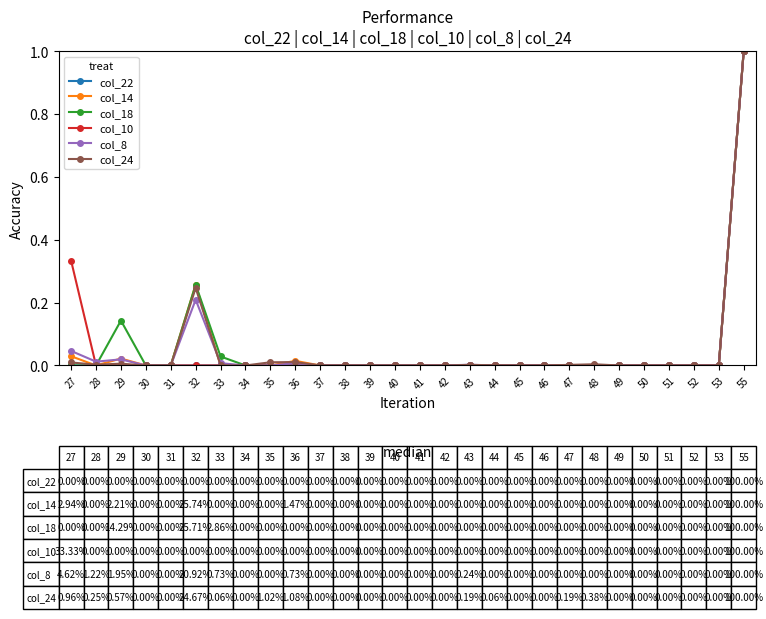

What is the greatest value displayed?

1.0